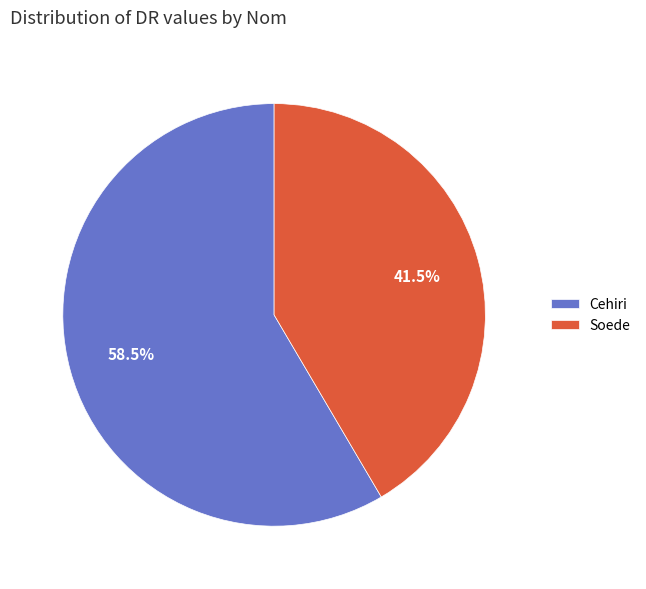

Do Cehiri and Soede together represent more than half of the pie?

Yes